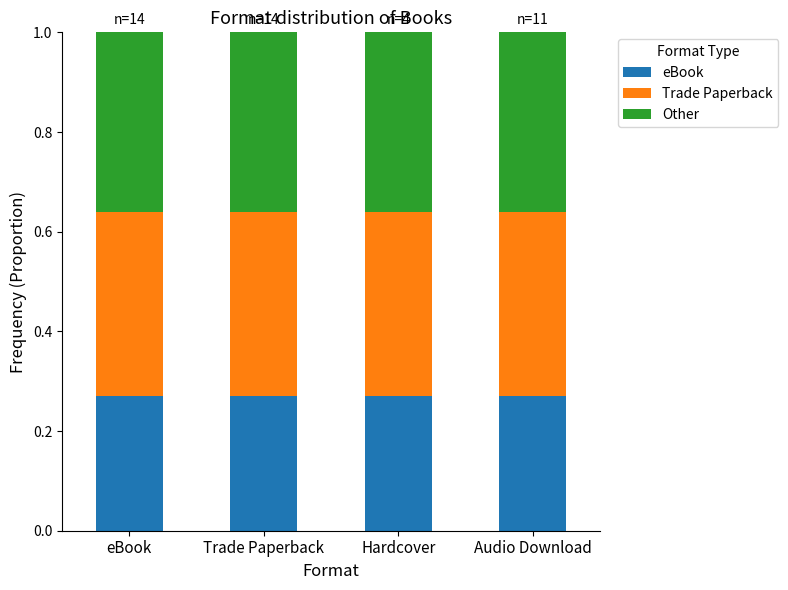

What is the total value across all series at Audio Download?

1.0